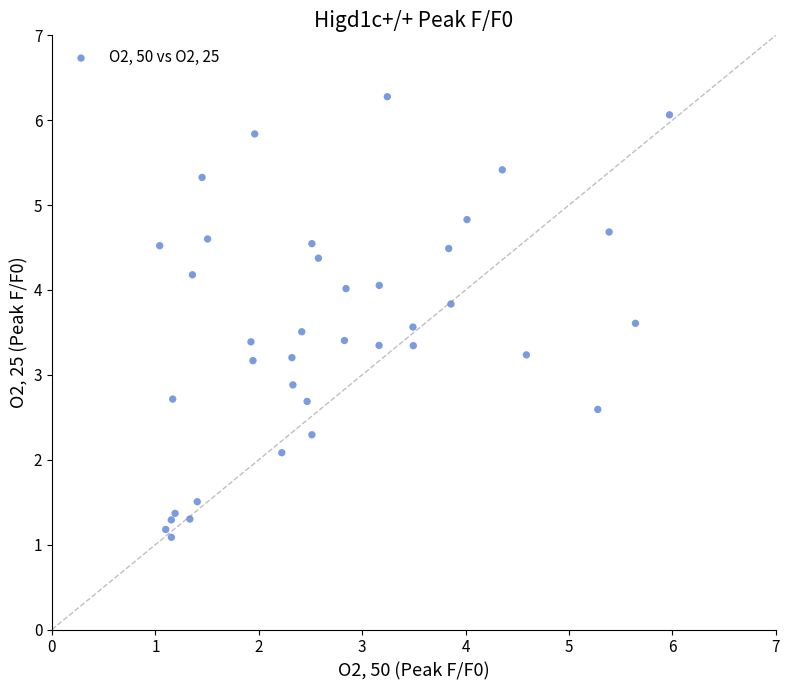

What is the range of Y values (max minus min)?

5.2